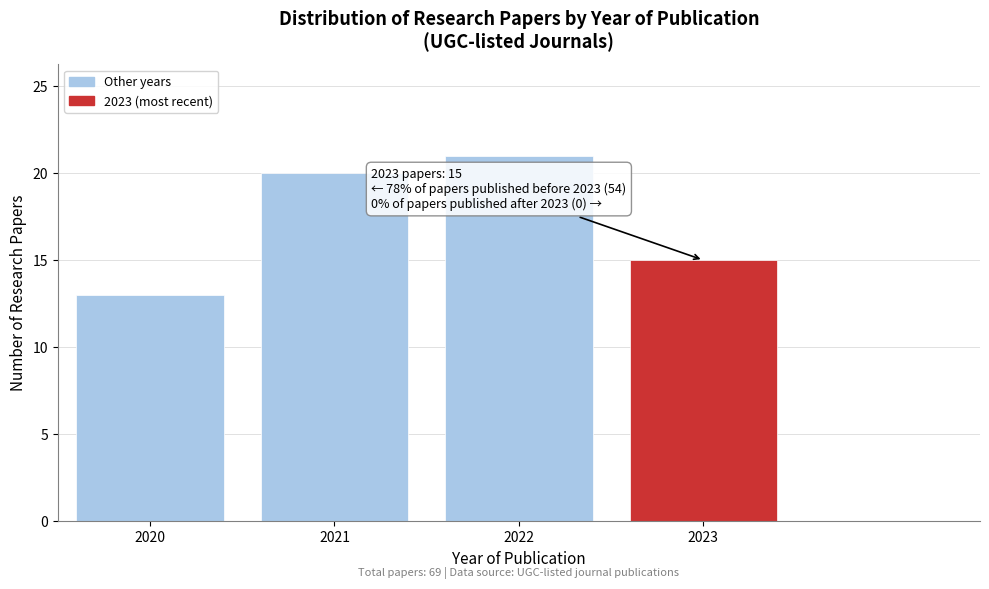

Reading left to right, transcribe all the data shown in this chart.

13	20	21	15